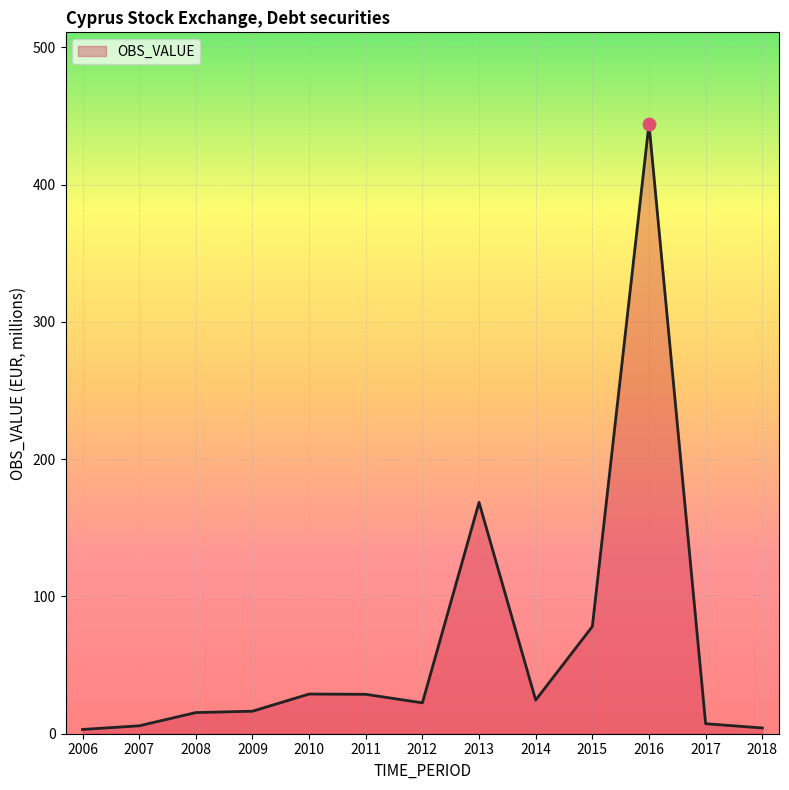

What is the ratio of the value at 2016 to the value at 2009?

27.1